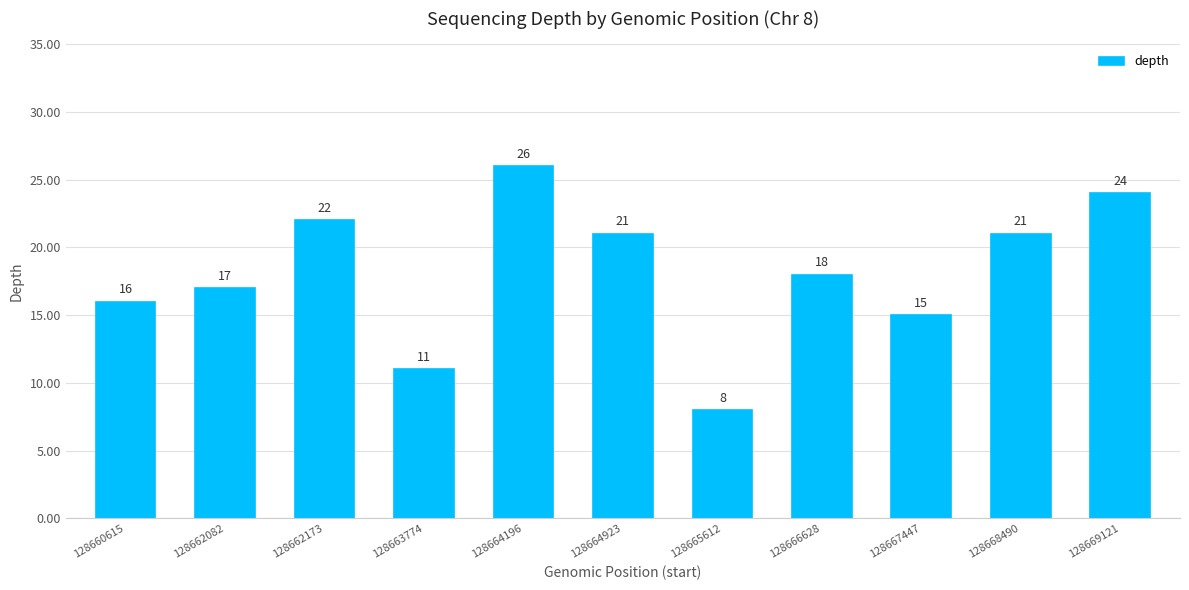

Are the bars horizontal?

No